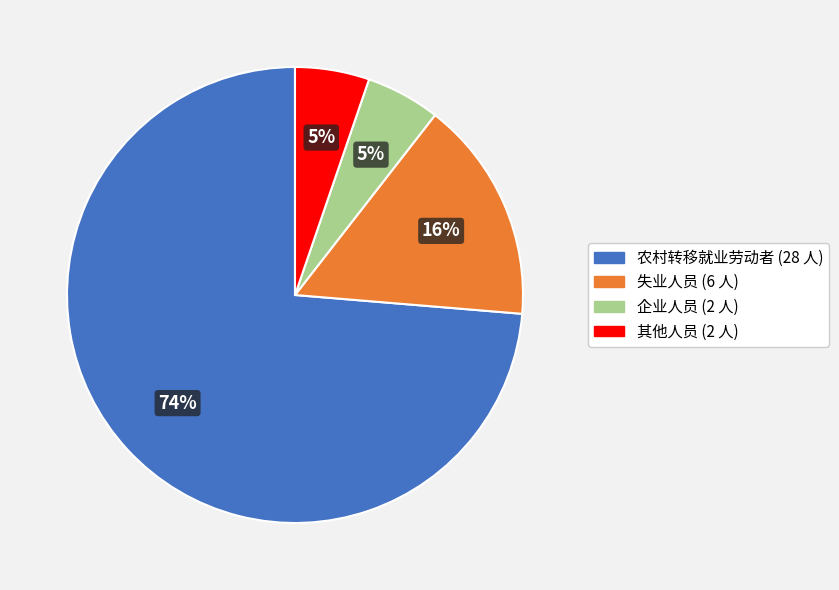

To the nearest percent, what is the average slice percentage?

25%